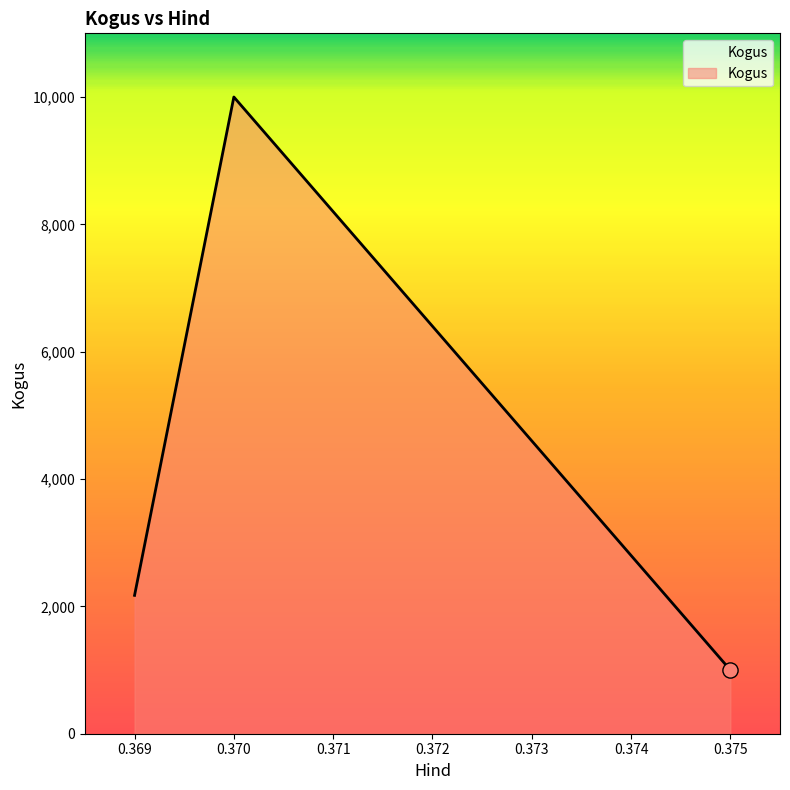

What is the change in value from 0.369 to 0.375?

-1173